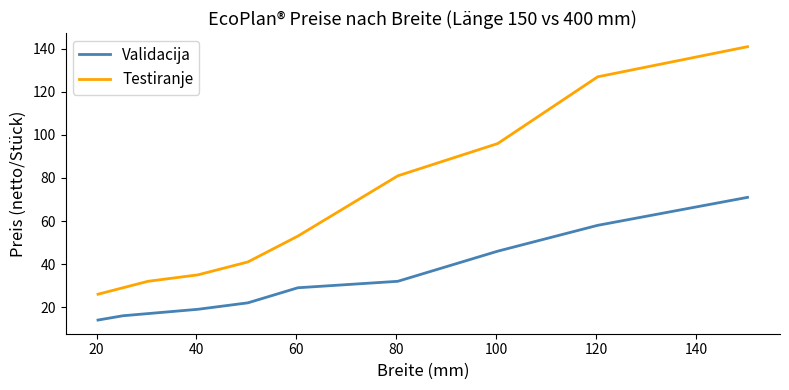

How many lines are shown in the chart?

2